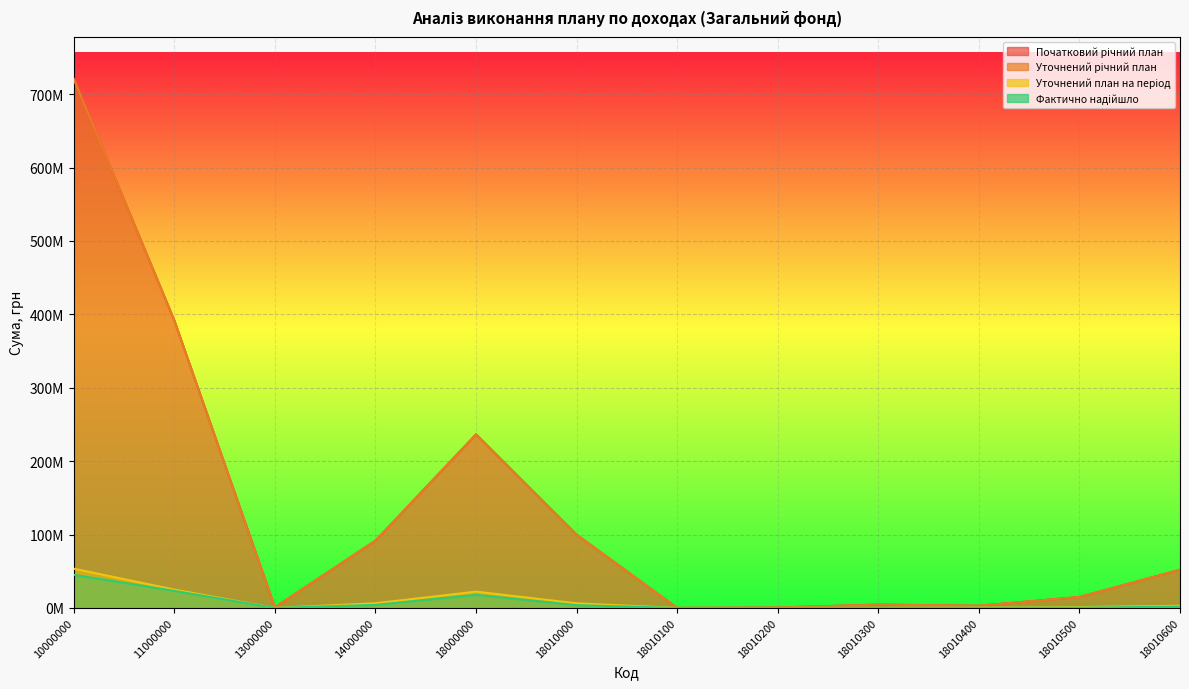

In Початковий річний план, how many points are lower than both neighbors (excluding endpoints)?

3